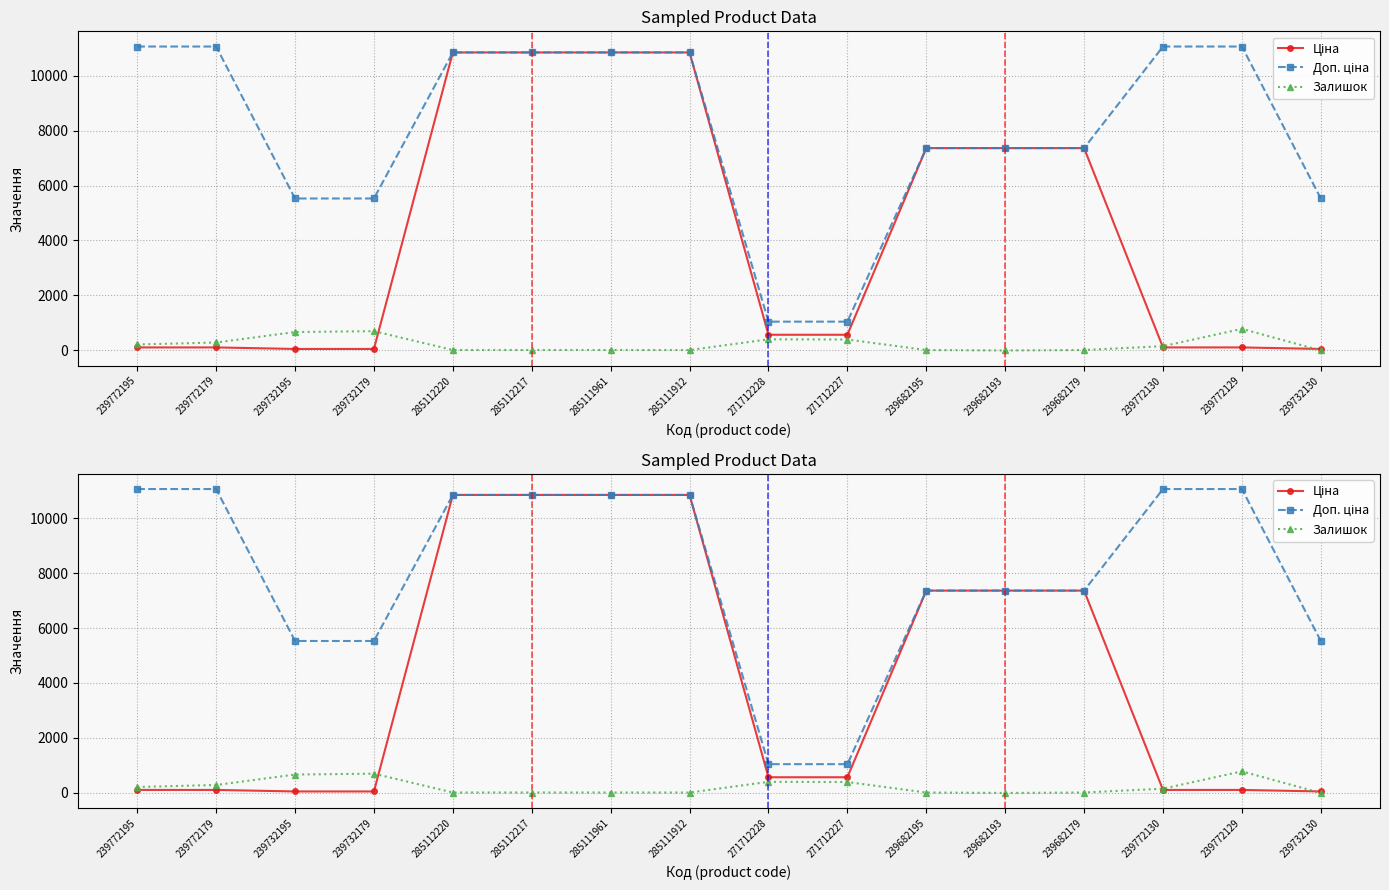

What is the sum of the Ціна values at 239772179 and 239682193?

7470.8